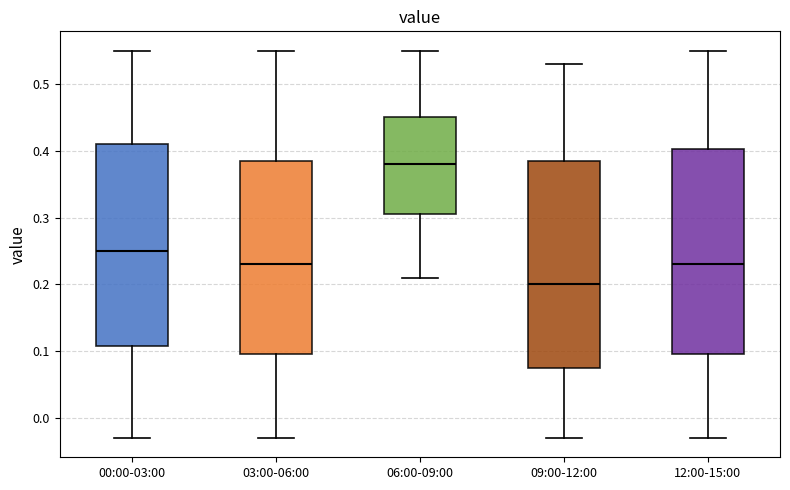

Reading left to right, transcribe this box plot: for each box, give where its median line is, the range the box spans, and where its two whiskers end, as read against the y-axis. The values are not printed on the chart, so give them approximately, as read against the axis.

00:00-03:00: median 0.25, box 0.11 to 0.41, whiskers -0.03 to 0.55
03:00-06:00: median 0.23, box 0.10 to 0.39, whiskers -0.03 to 0.55
06:00-09:00: median 0.38, box 0.31 to 0.45, whiskers 0.21 to 0.55
09:00-12:00: median 0.20, box 0.08 to 0.39, whiskers -0.03 to 0.53
12:00-15:00: median 0.23, box 0.10 to 0.40, whiskers -0.03 to 0.55